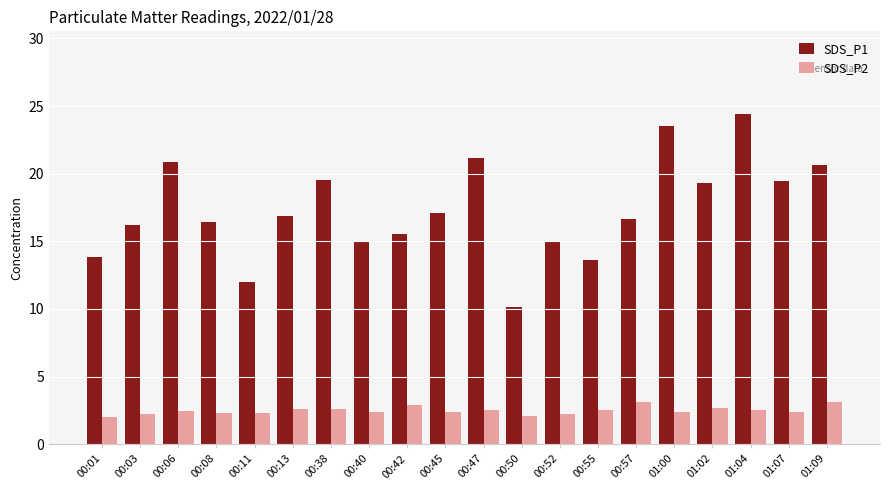

List the series in order of their overall mean, lowest first.

SDS_P2, SDS_P1